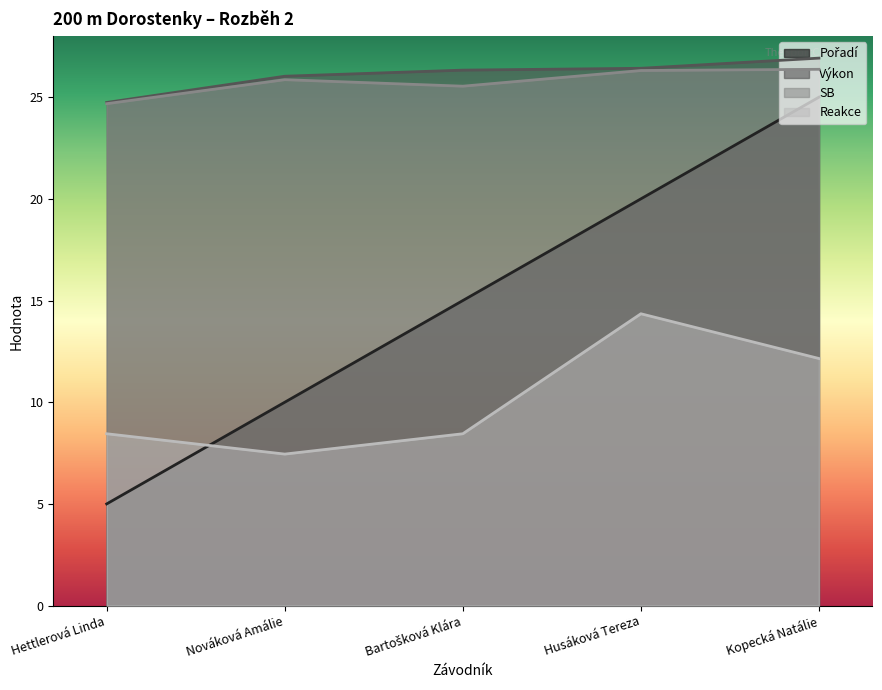

What is the difference between the maximum and second lowest values in the Pořadí series?

15.0